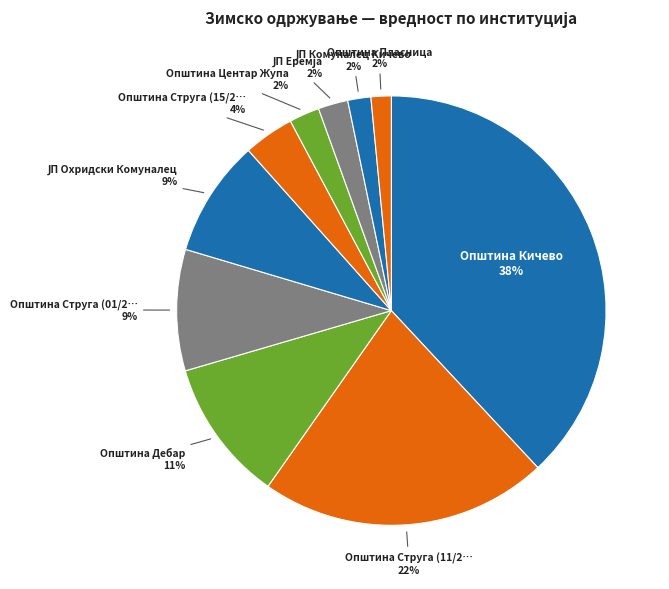

How many segments does this pie chart have?

10